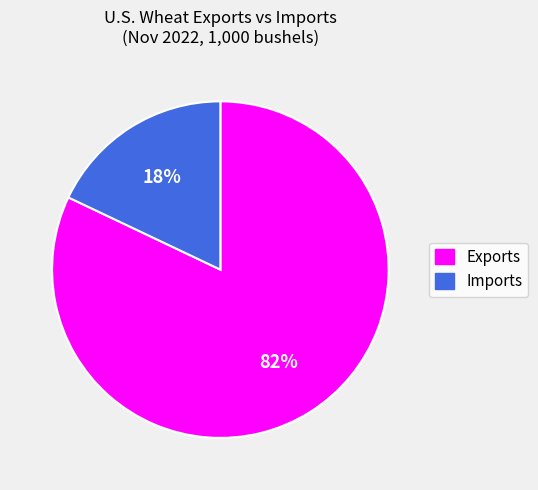

True or false: Imports accounts for 24% of the total.

False